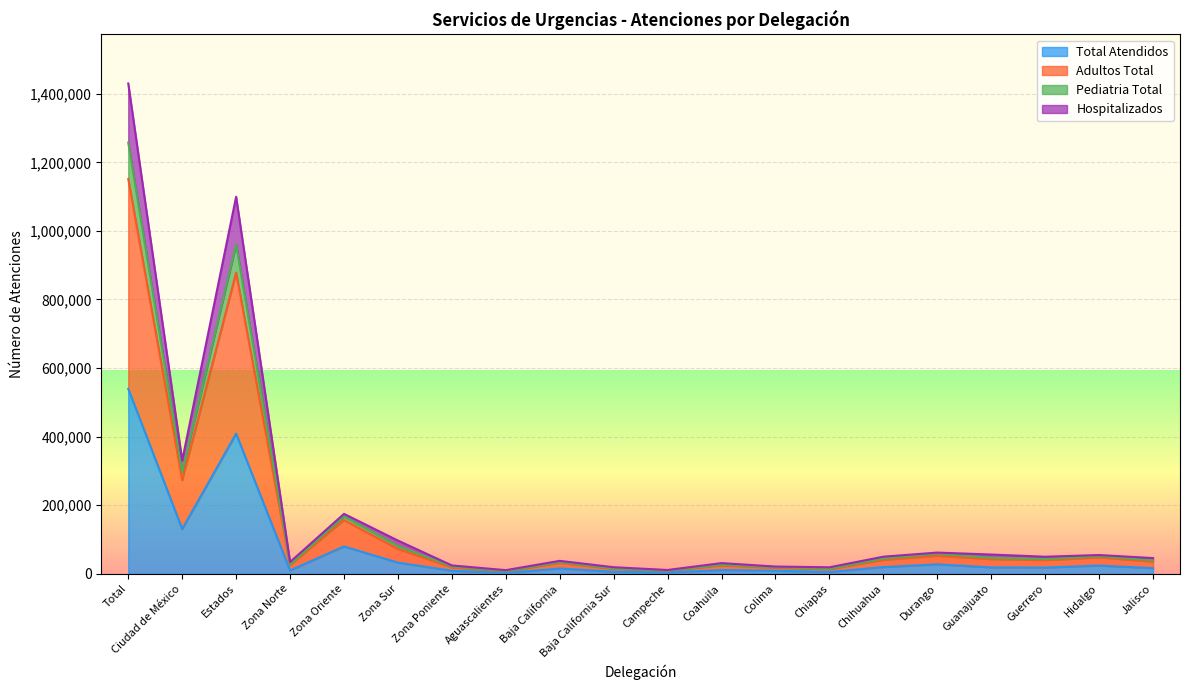

Which category has the highest value in the Total Atendidos series?

Total